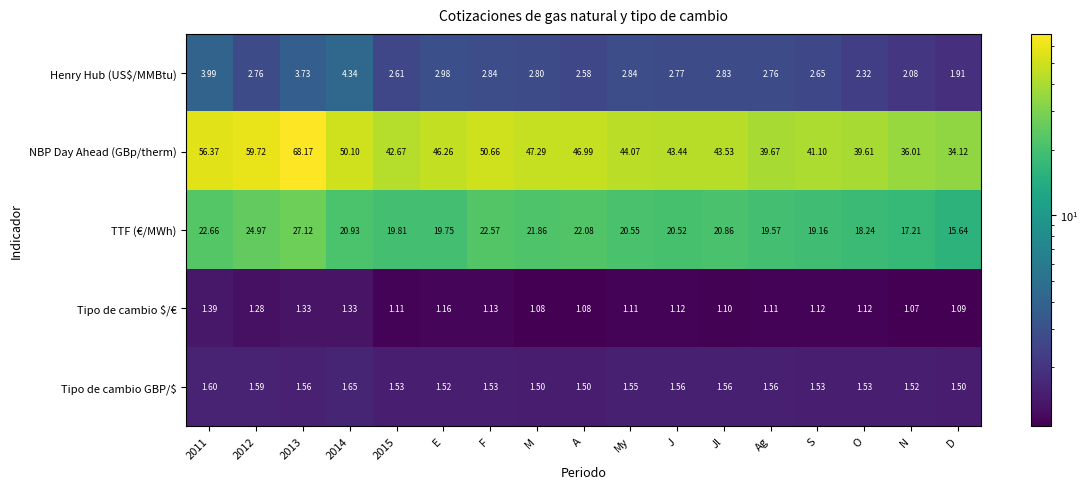

What is the difference between the highest and lowest values at 2013?

66.8